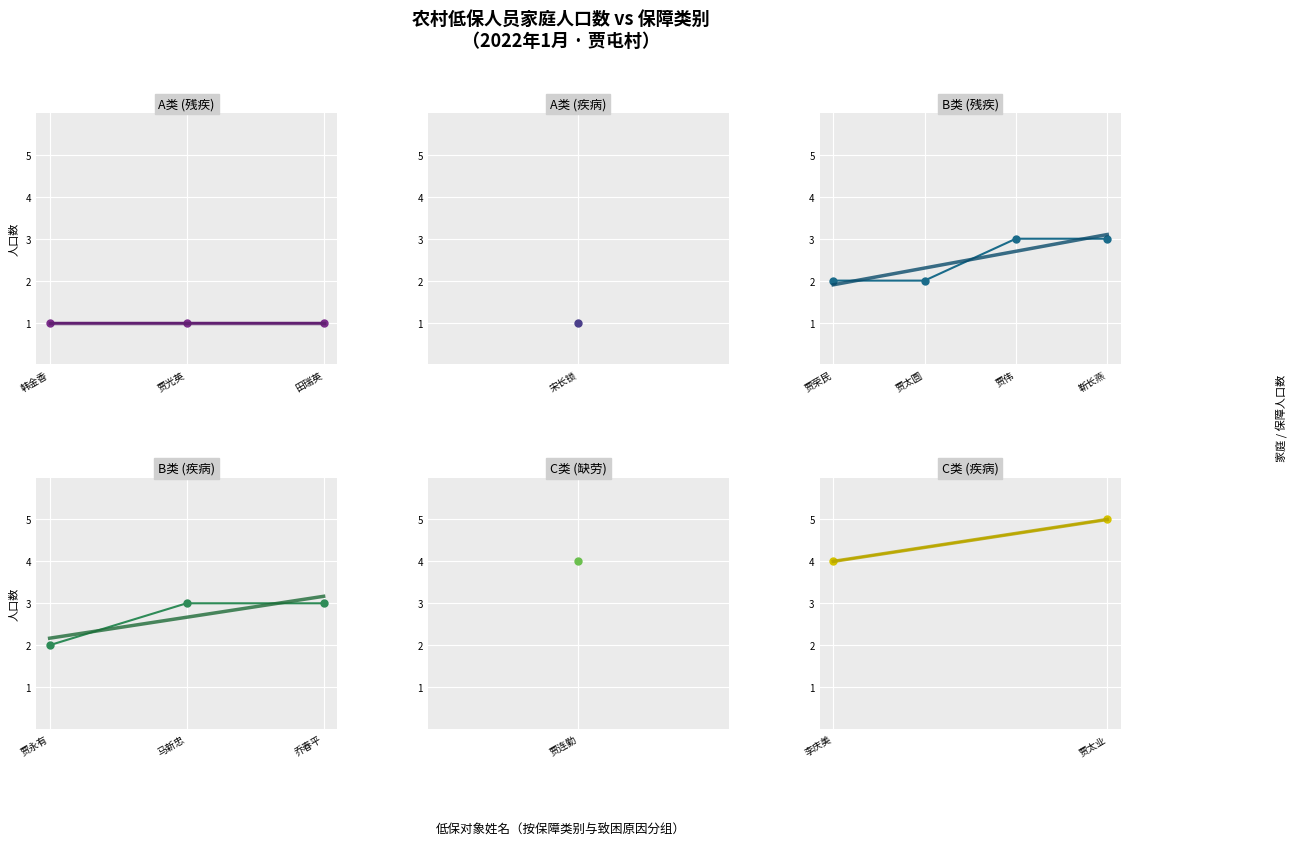

Which series changed the most between 李庆美 and 贾太业?

家庭人口数